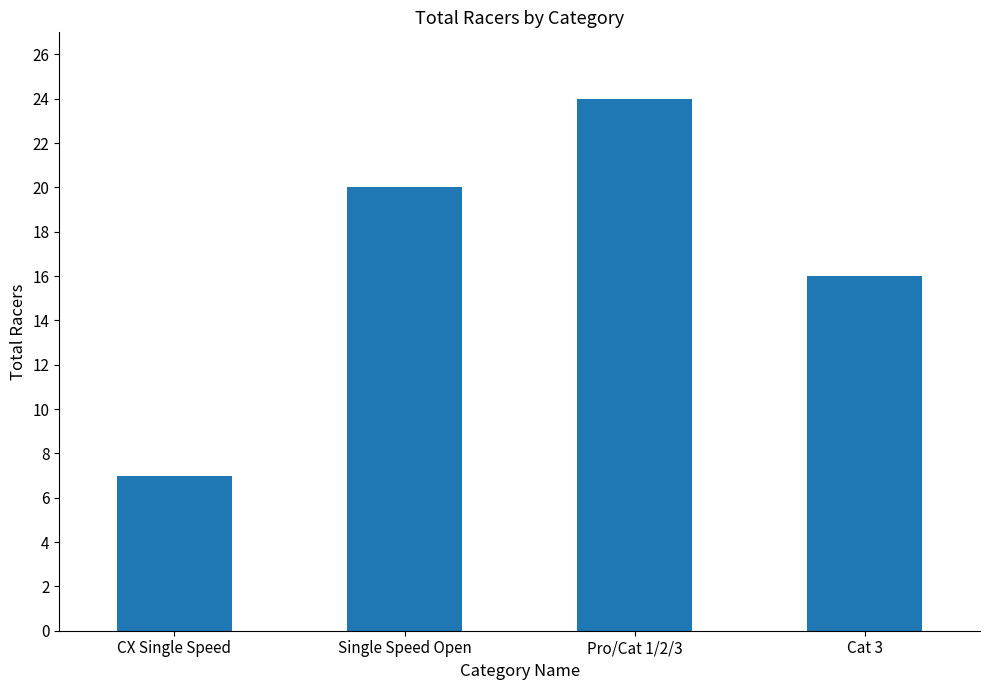

Count the number of categories in the chart.

4